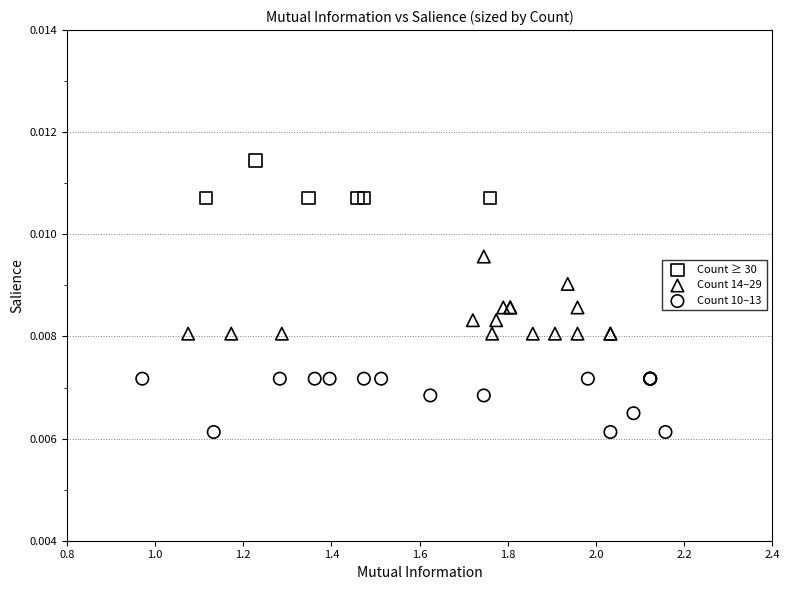

Which series contains the lowest Y value?

Count 10–13